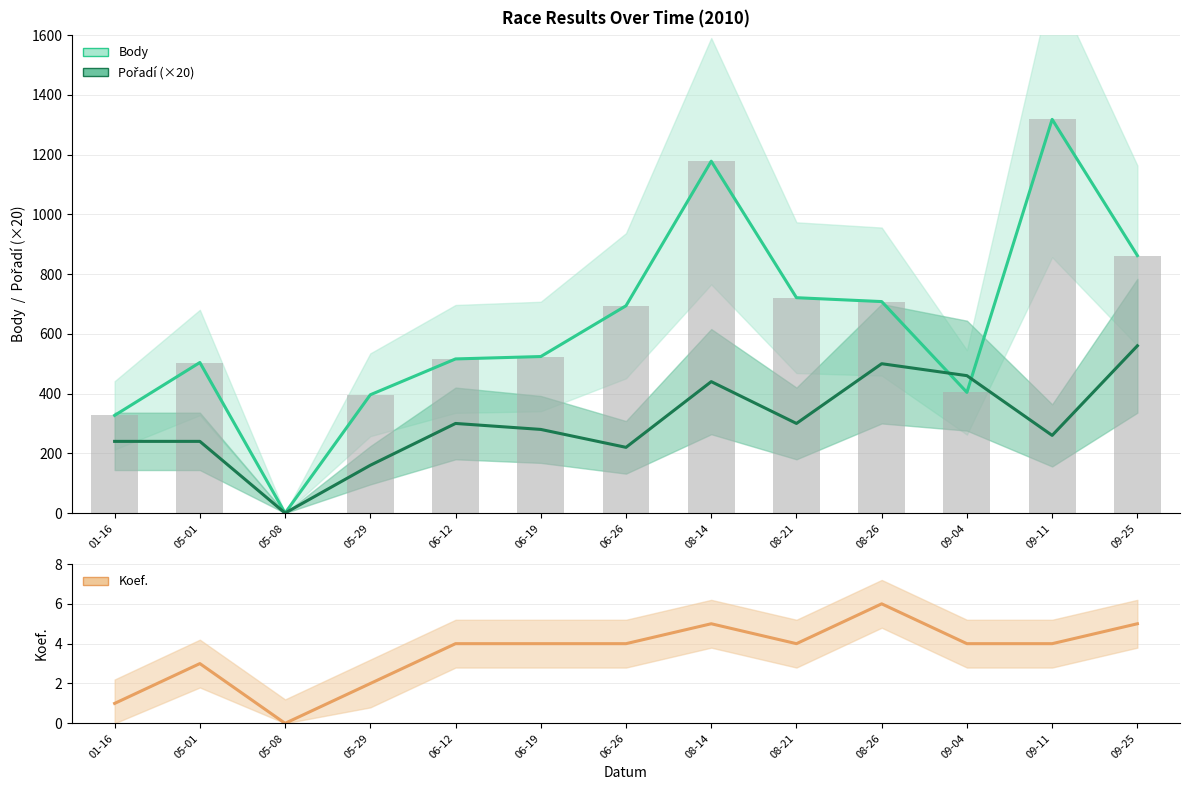

At 06-12, list the series in order from smallest to largest.

Koef., Pořadí (×20), Body